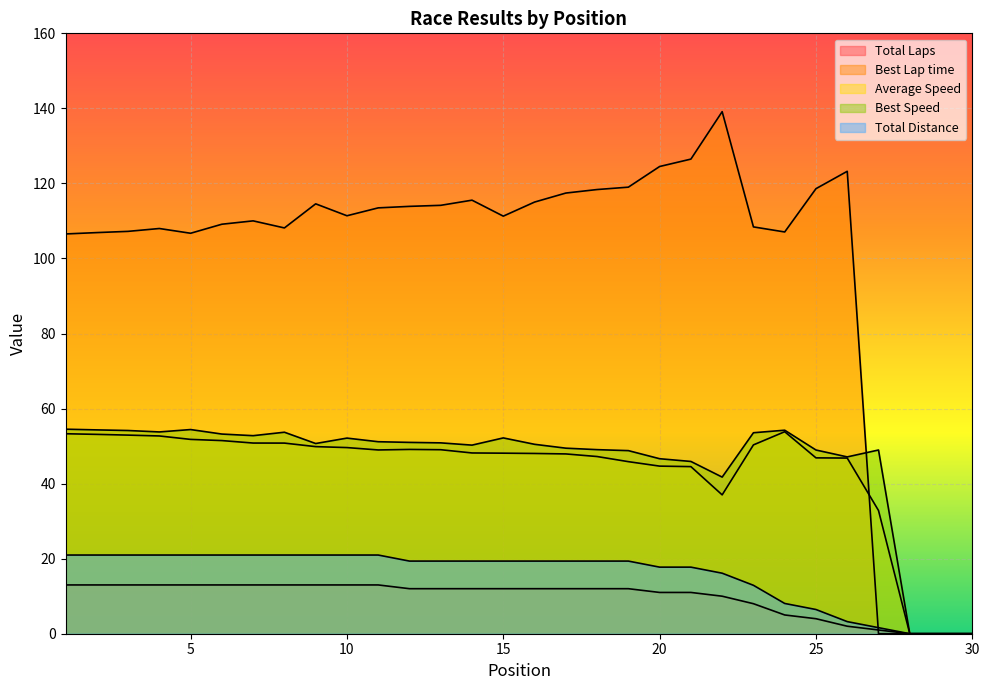

What is the difference between the maximum and minimum values in the Best Lap time series?

139.1